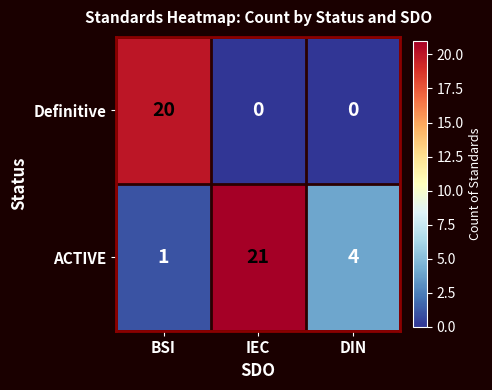

Which category has the highest value across all series?

IEC